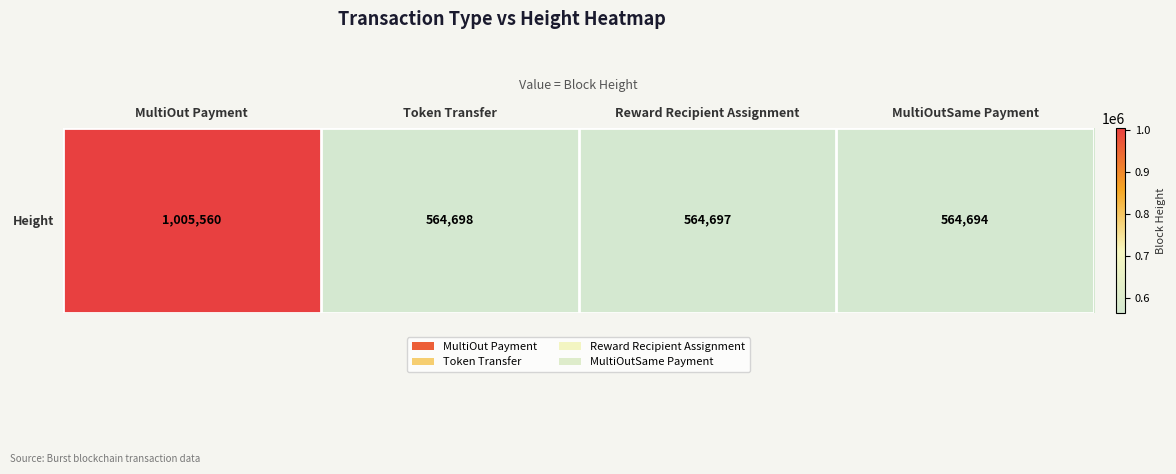

What is the sum of all values?

2699649